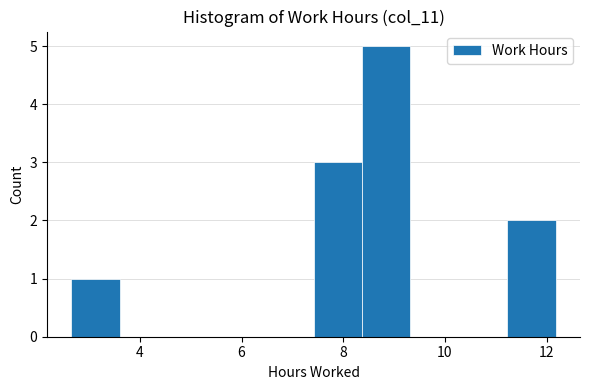

Reading left to right, transcribe this chart: for each bar, give the range it covers on the x-axis and its height. Neither the bar edges nor the heights are printed on the chart, so give them approximately, as read against the axes.

2.6 to 3.6: 1
3.6 to 4.6: 0
4.6 to 5.6: 0
5.6 to 6.4: 0
6.4 to 7.4: 0
7.4 to 8.4: 3
8.4 to 9.4: 5
9.4 to 10.2: 0
10.2 to 11.2: 0
11.2 to 12.2: 2